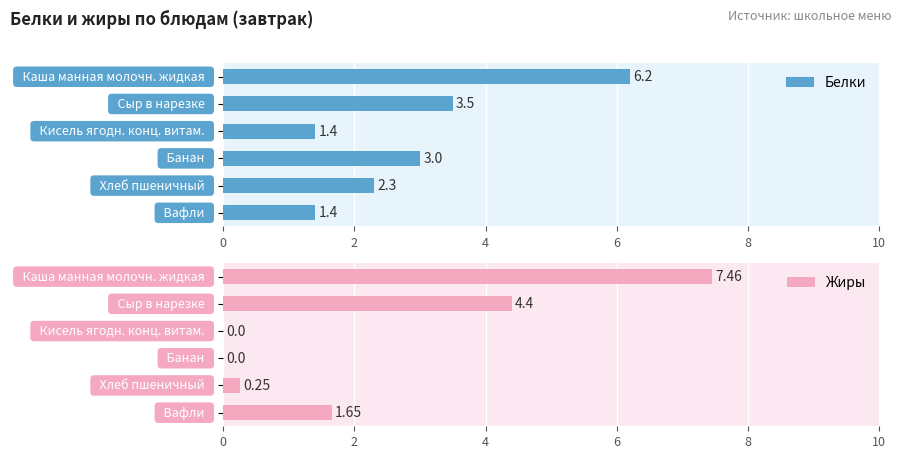

Count the number of categories in the chart.

6